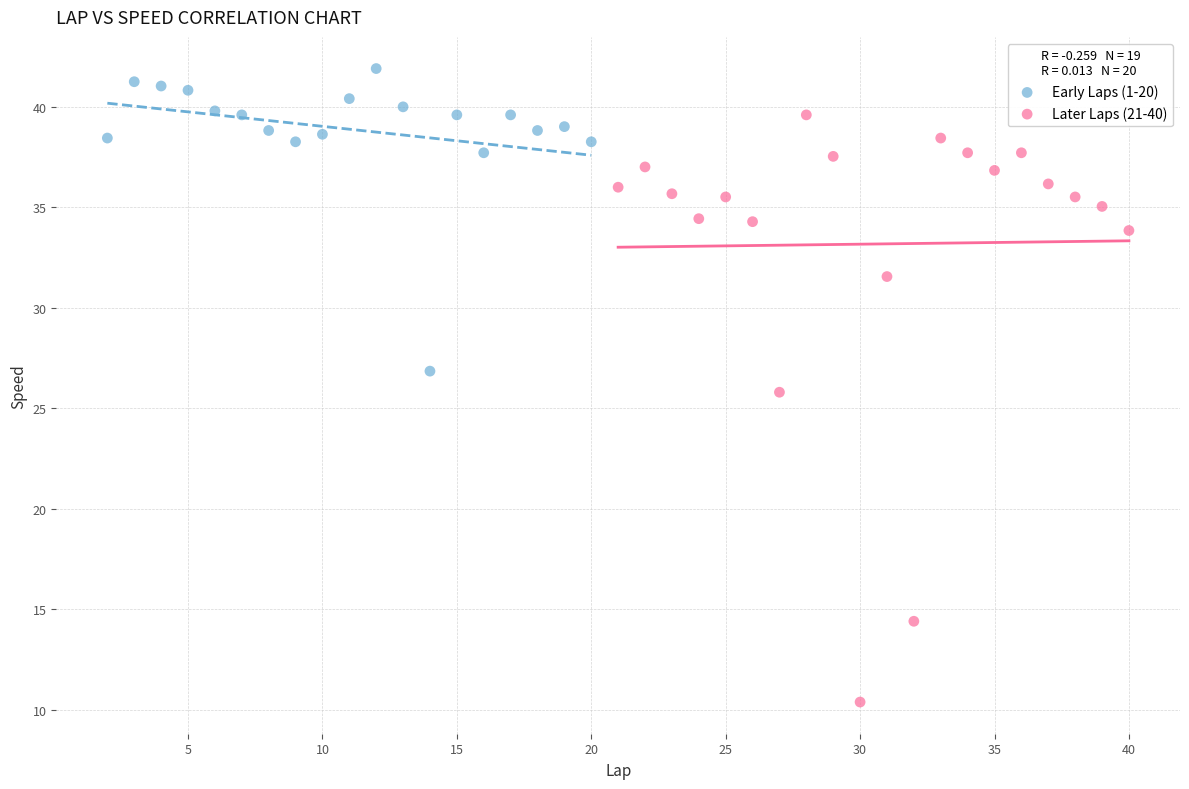

Which series contains the highest Y value?

Early Laps (1-20)